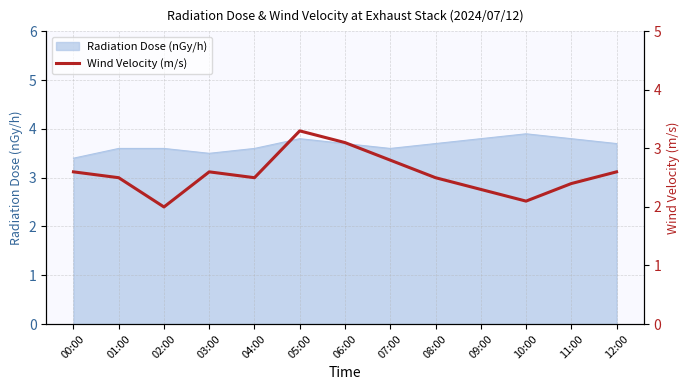

Does the chart display data point markers on the line(s)?

No